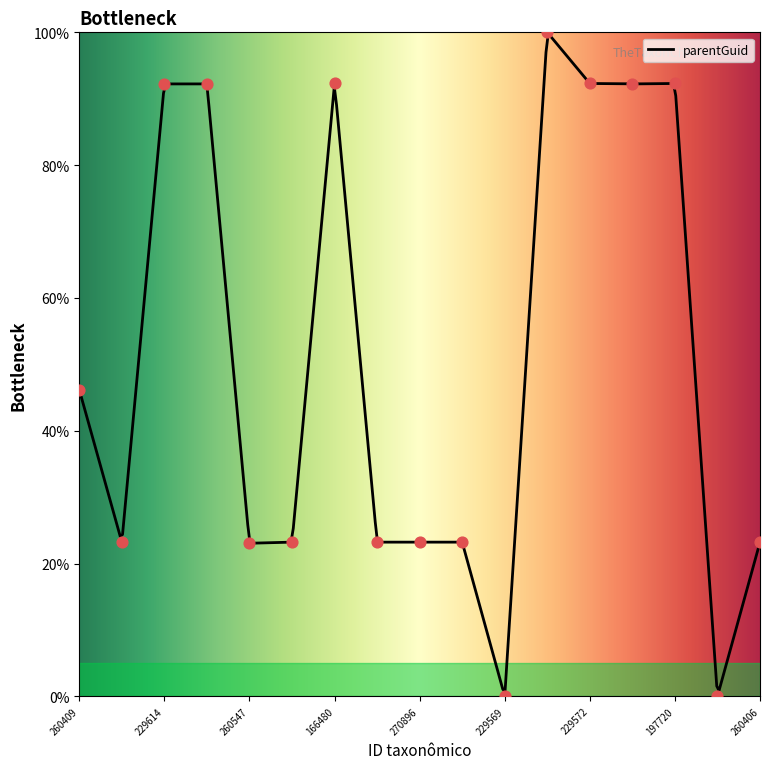

Between 197594 and 260318, which is larger?

197594